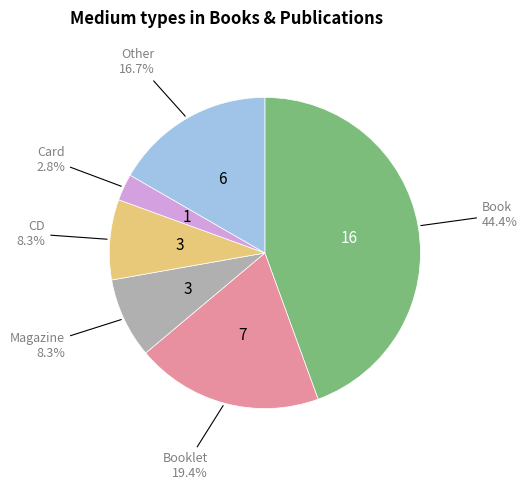

Does any single category account for the majority?

No